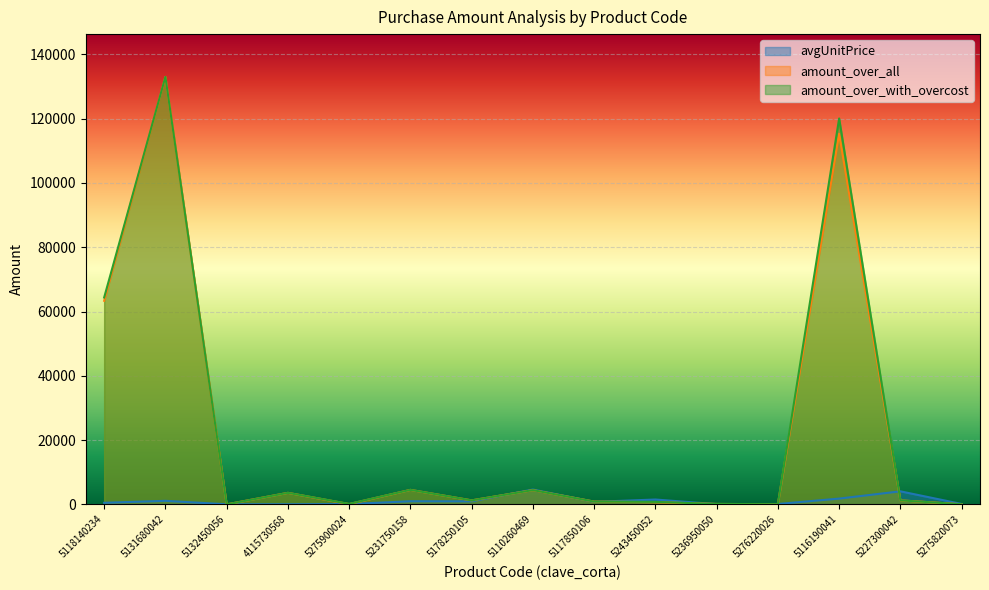

What are all the series names shown in the legend?

avgUnitPrice, amount_over_all, amount_over_with_overcost